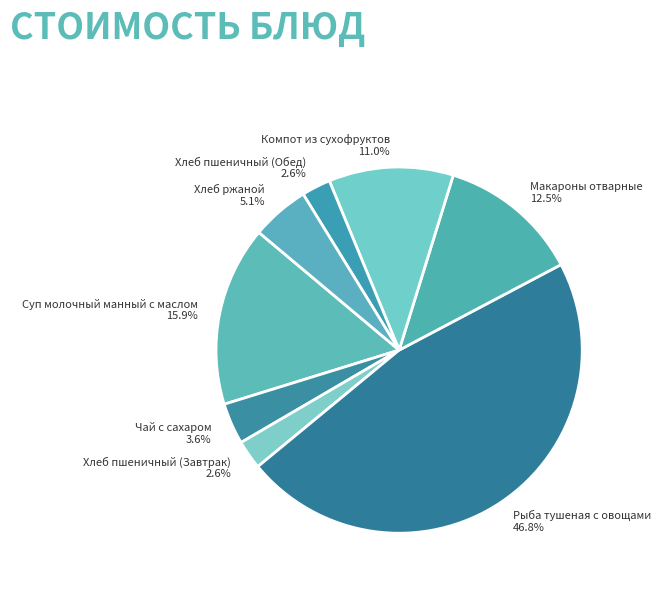

To the nearest percent, what percentage of the pie is Хлеб пшеничный (Завтрак)?

3%